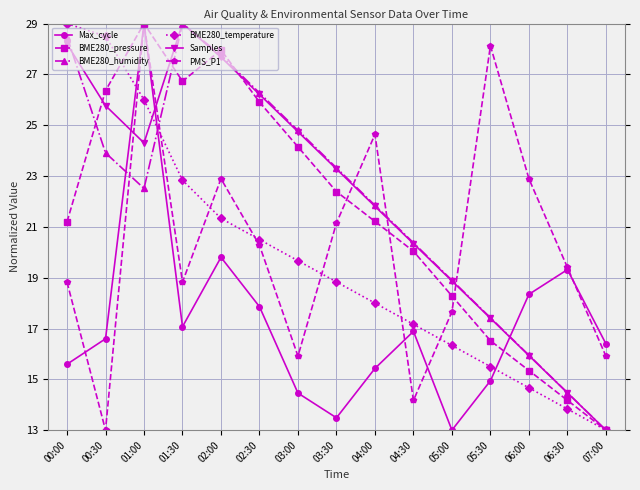

Does the chart display data point markers on the line(s)?

Yes